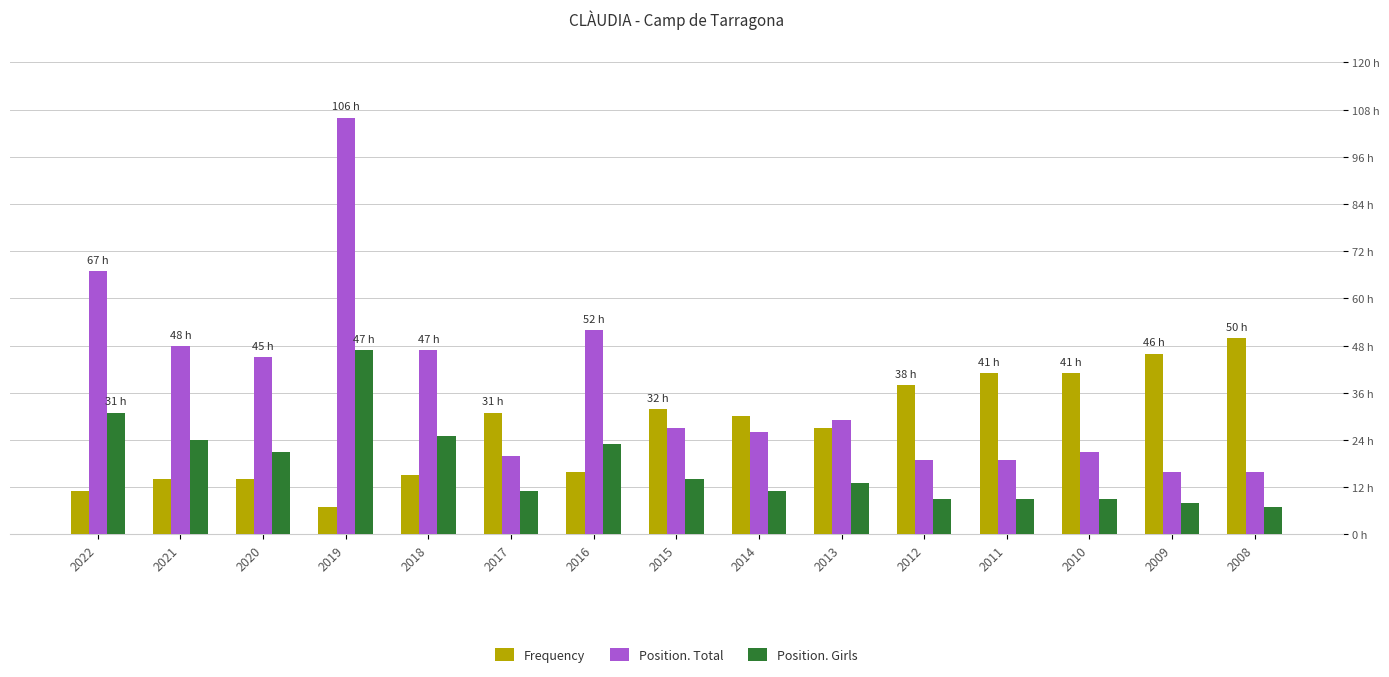

List the labels in order of Frequency value, largest first.

2008, 2009, 2011, 2010, 2012, 2015, 2017, 2014, 2013, 2016, 2018, 2021, 2020, 2022, 2019